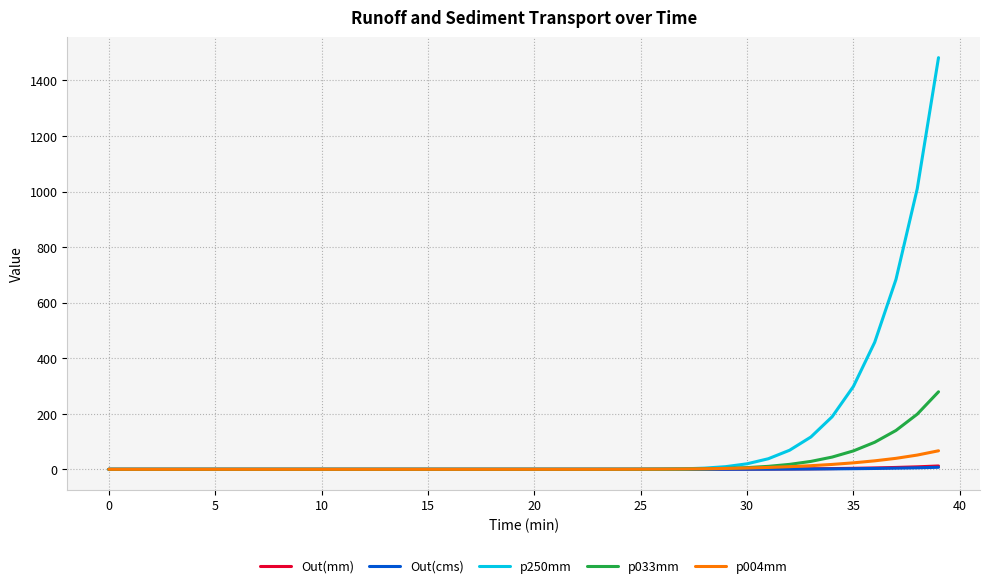

What is the greatest value displayed?

1482.1